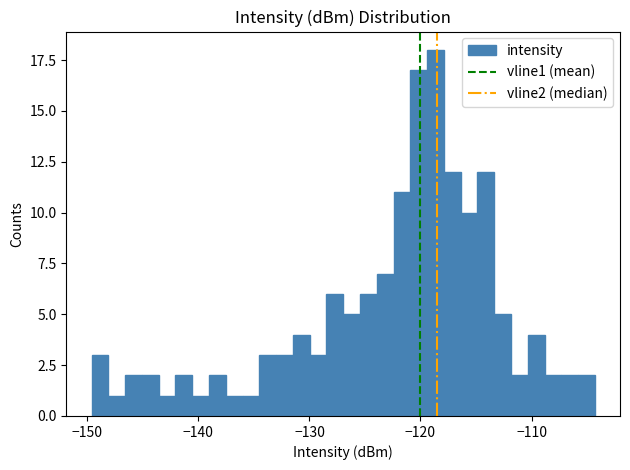

Around what value on the x-axis is the tallest bar? Give the approximate position of its centre, as read against the axis.

-119